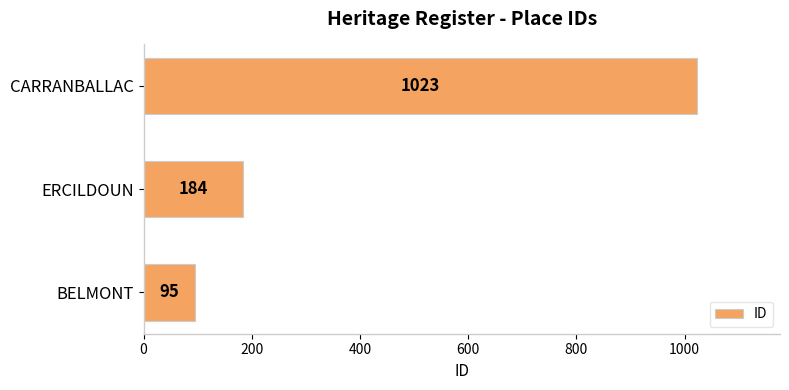

What is the average value?

434